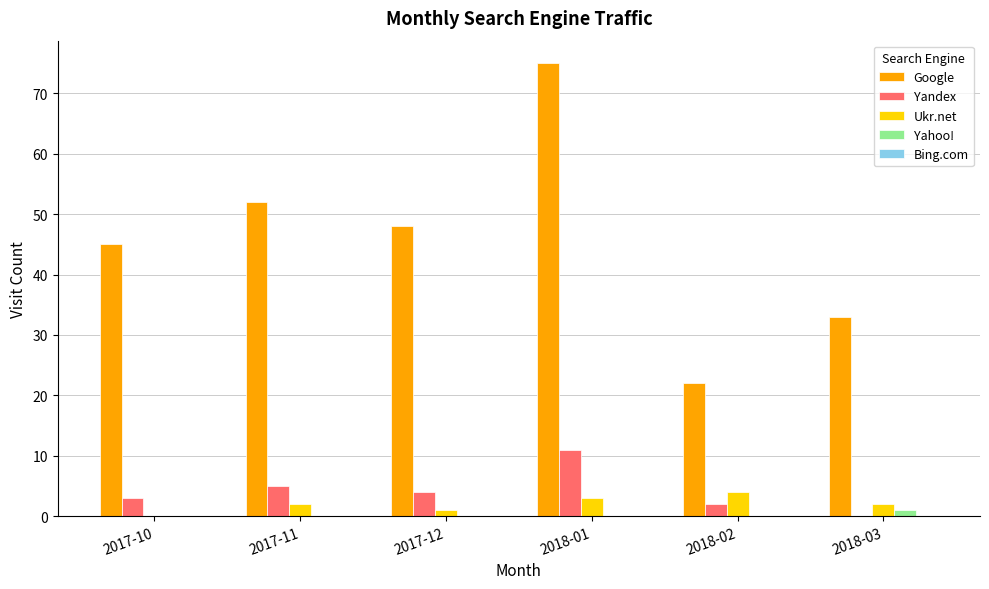

Where does the Google series first go above 48?

2017-11